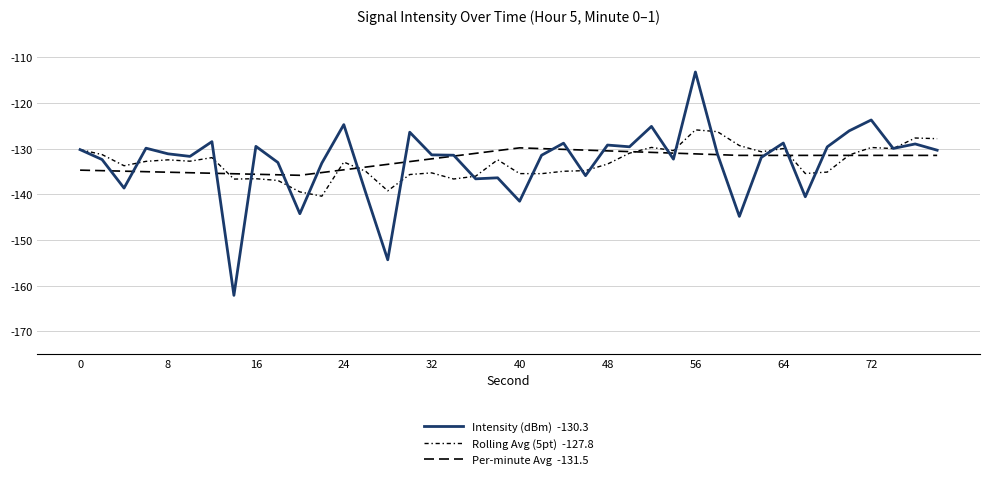

Does the chart display data point markers on the line(s)?

No